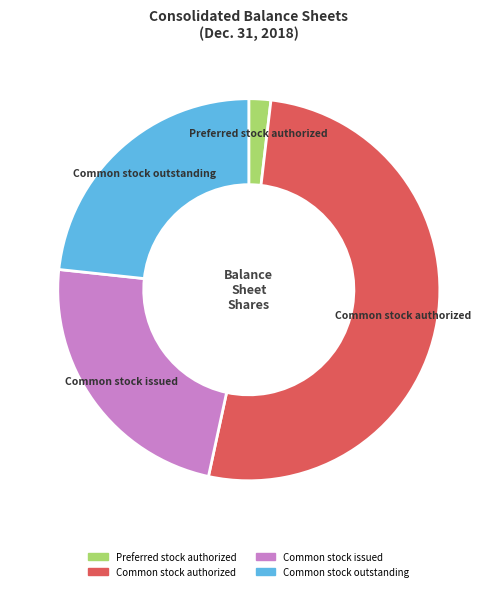

Is there any slice that represents more than half of the pie?

Yes